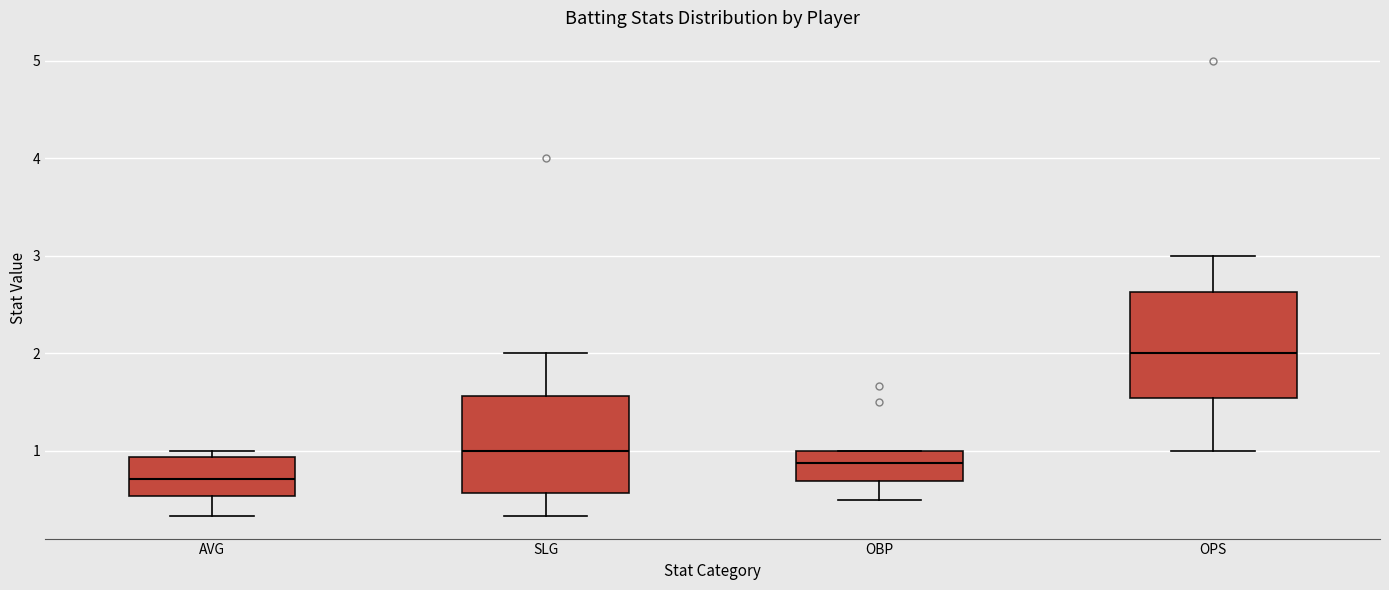

Reading left to right, transcribe this box plot: for each box, give where its median line is, the range the box spans, and where its two whiskers end, as read against the y-axis. The values are not printed on the chart, so give them approximately, as read against the axis.

AVG: median 0.7, box 0.5 to 0.9, whiskers 0.3 to 1.0
SLG: median 1.0, box 0.6 to 1.6, whiskers 0.3 to 2.0
OBP: median 0.9, box 0.7 to 1.0, whiskers 0.5 to 1.0
OPS: median 2.0, box 1.5 to 2.6, whiskers 1.0 to 3.0